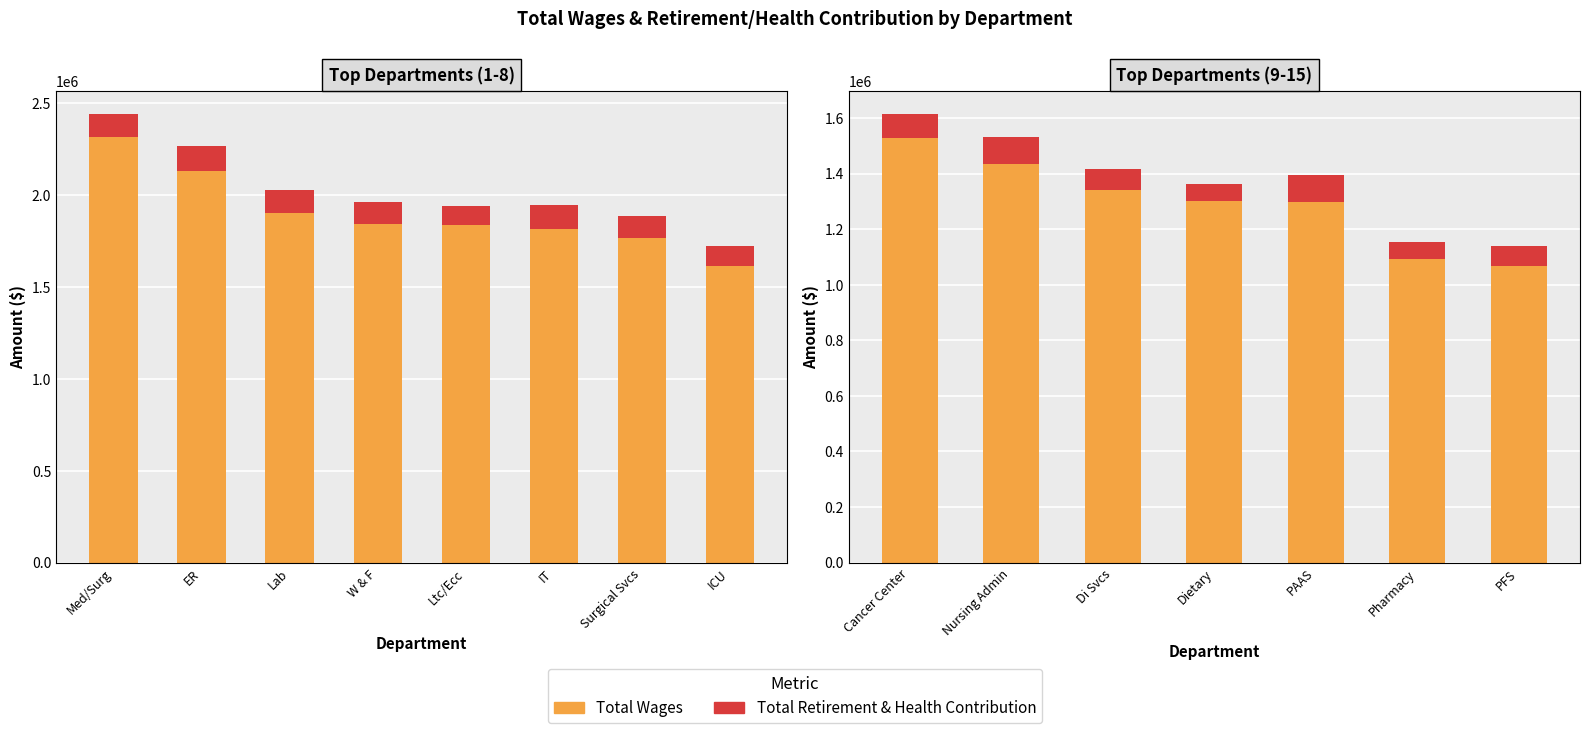

What is the label of the 3rd bar from the left?

Di Svcs